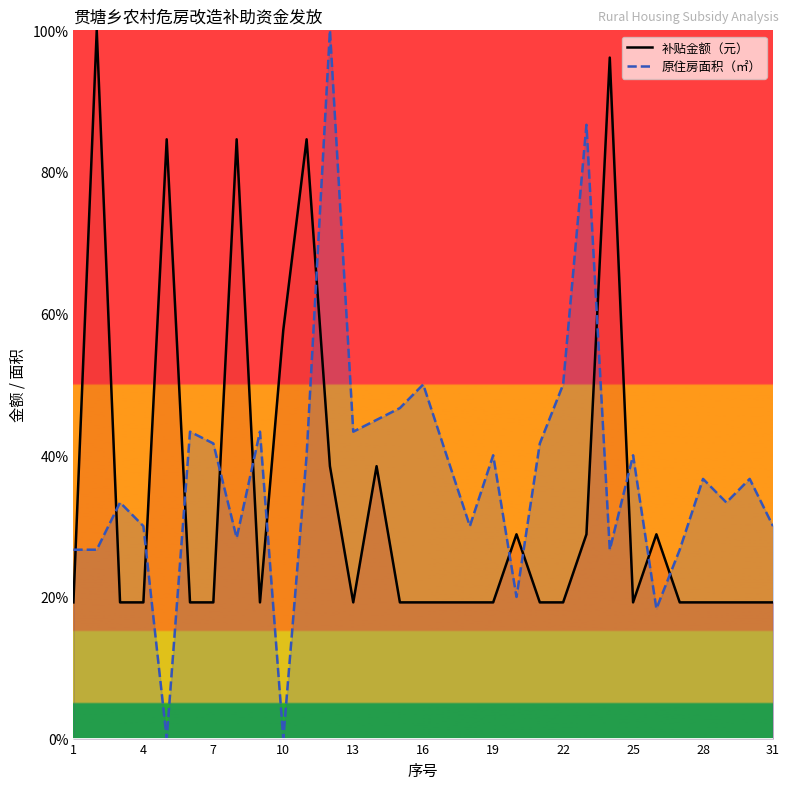

True or false: 原住房面积（㎡） has a value of 72.2 at 16.

False